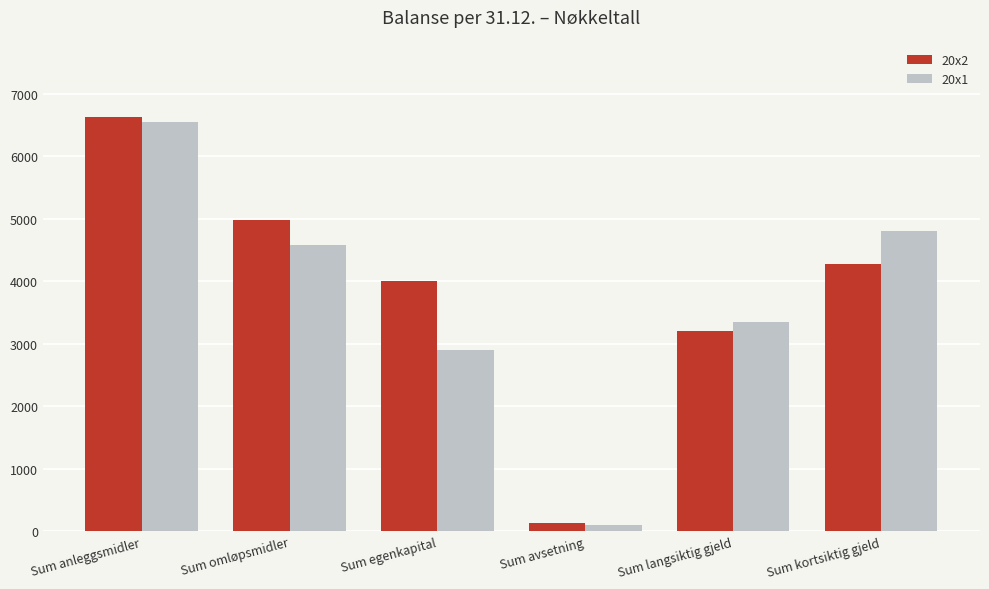

What is the sum of the 20x1 values at Sum avsetning and Sum omløpsmidler?

4685